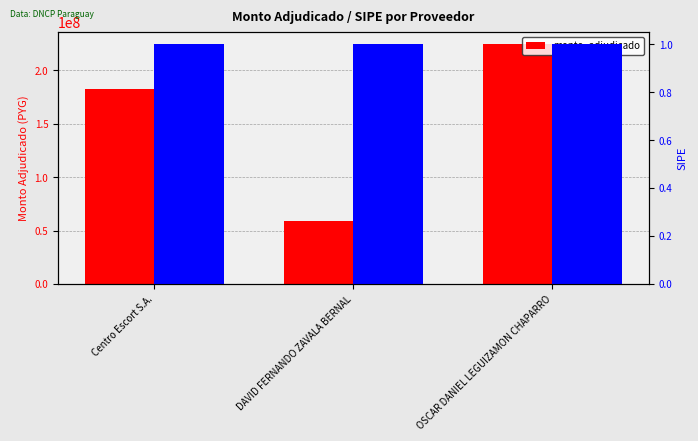

What is the difference between the values at Centro Escort S.A. and DAVID FERNANDO ZAVALA BERNAL?

123660000